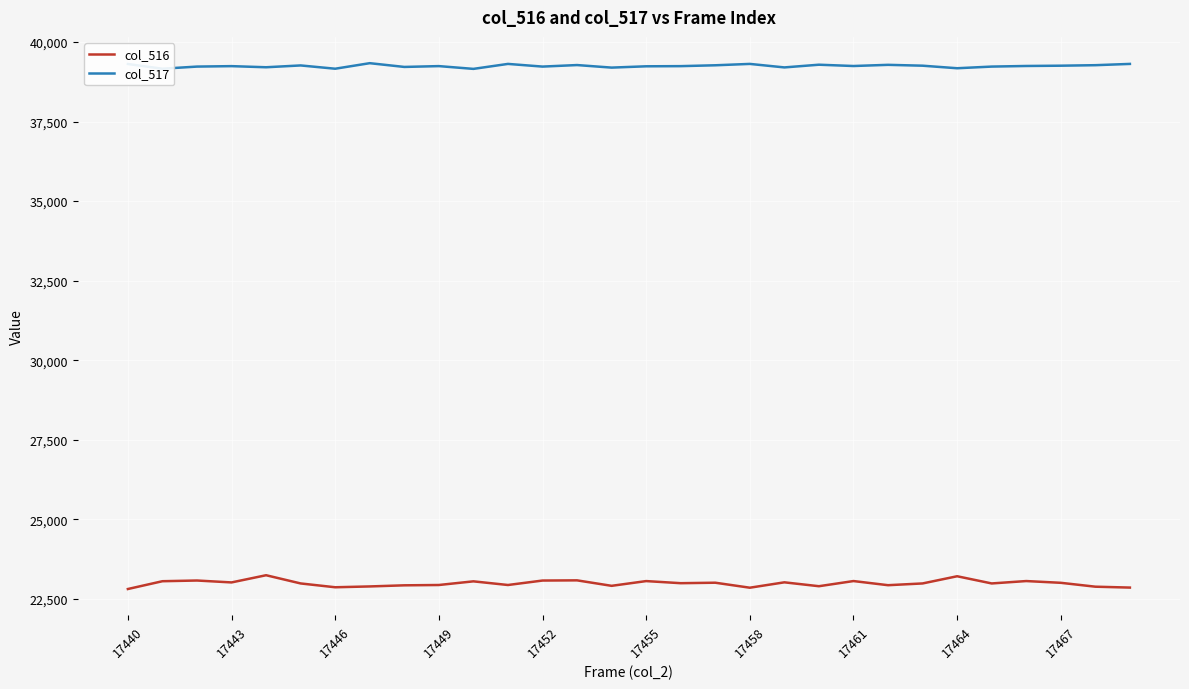

What is the sum of all col_517 values?

1177270